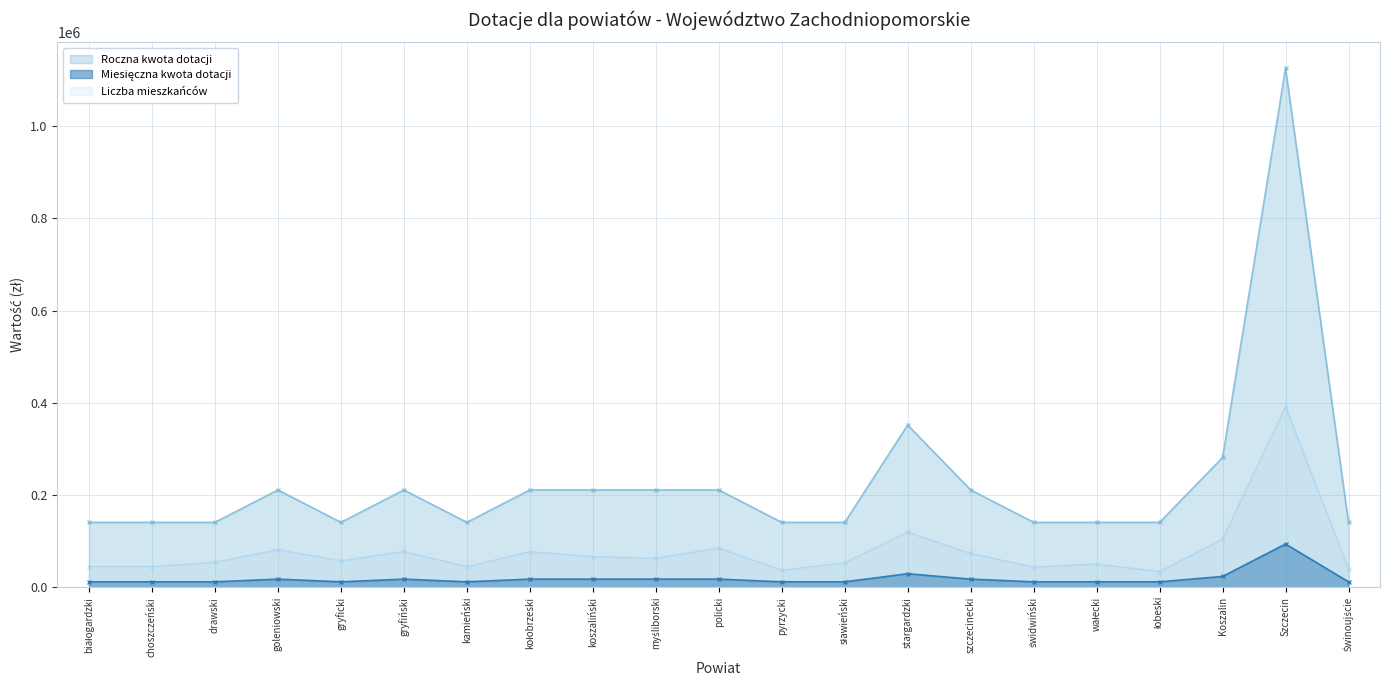

What is the value of the liczba mieszkańców point at the 6th from the left?

77567